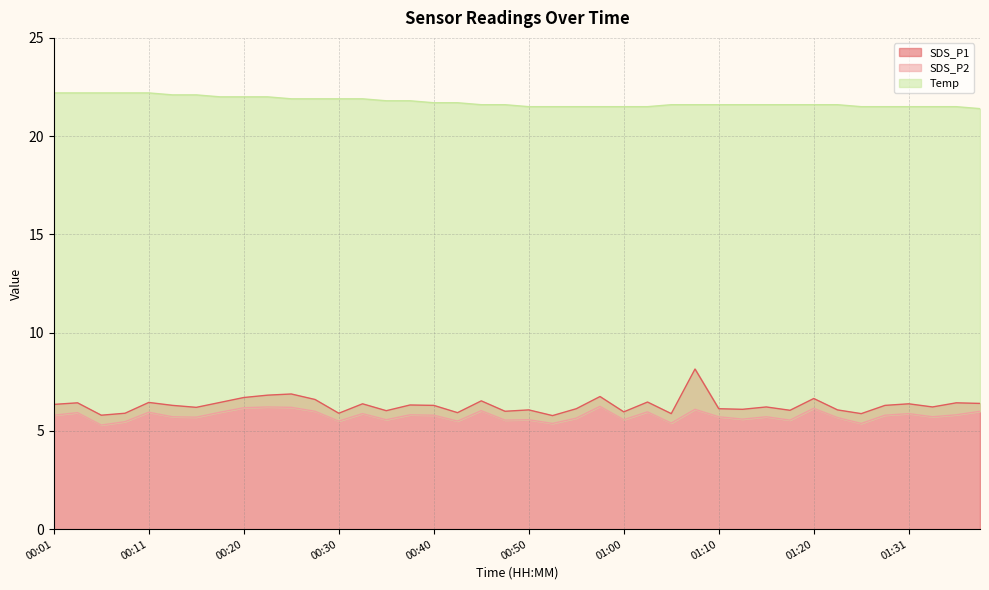

Reading left to right, list all the values displayed in this chart.

SDS_P1: 00:01=6.3	00:03=6.4	00:06=5.8	00:08=5.9	00:11=6.5	00:13=6.3	00:15=6.2	00:18=6.5	00:20=6.7	00:23=6.8	00:25=6.9	00:28=6.6	00:30=5.9	00:33=6.4	00:35=6.0	00:38=6.3	00:40=6.3	00:42=5.9	00:45=6.5	00:47=6.0	00:50=6.1	00:52=5.8	00:55=6.1	00:57=6.8	01:00=6.0	01:02=6.5	01:05=5.9	01:07=8.2	01:10=6.1	01:12=6.1	01:15=6.2	01:17=6.0	01:20=6.7	01:23=6.1	01:26=5.9	01:29=6.3	01:31=6.4	01:34=6.2	01:36=6.4	01:38=6.4
SDS_P2: 00:01=5.8	00:03=5.9	00:06=5.3	00:08=5.5	00:11=6.0	00:13=5.7	00:15=5.7	00:18=6.0	00:20=6.2	00:23=6.2	00:25=6.2	00:28=6.0	00:30=5.5	00:33=5.9	00:35=5.6	00:38=5.8	00:40=5.8	00:42=5.5	00:45=6.0	00:47=5.5	00:50=5.6	00:52=5.4	00:55=5.7	00:57=6.2	01:00=5.6	01:02=6.0	01:05=5.4	01:07=6.1	01:10=5.7	01:12=5.6	01:15=5.7	01:17=5.5	01:20=6.2	01:23=5.7	01:26=5.4	01:29=5.8	01:31=5.9	01:34=5.7	01:36=5.8	01:38=6.0
Temp: 00:01=22.2	00:03=22.2	00:06=22.2	00:08=22.2	00:11=22.2	00:13=22.1	00:15=22.1	00:18=22.0	00:20=22.0	00:23=22.0	00:25=21.9	00:28=21.9	00:30=21.9	00:33=21.9	00:35=21.8	00:38=21.8	00:40=21.7	00:42=21.7	00:45=21.6	00:47=21.6	00:50=21.5	00:52=21.5	00:55=21.5	00:57=21.5	01:00=21.5	01:02=21.5	01:05=21.6	01:07=21.6	01:10=21.6	01:12=21.6	01:15=21.6	01:17=21.6	01:20=21.6	01:23=21.6	01:26=21.5	01:29=21.5	01:31=21.5	01:34=21.5	01:36=21.5	01:38=21.4